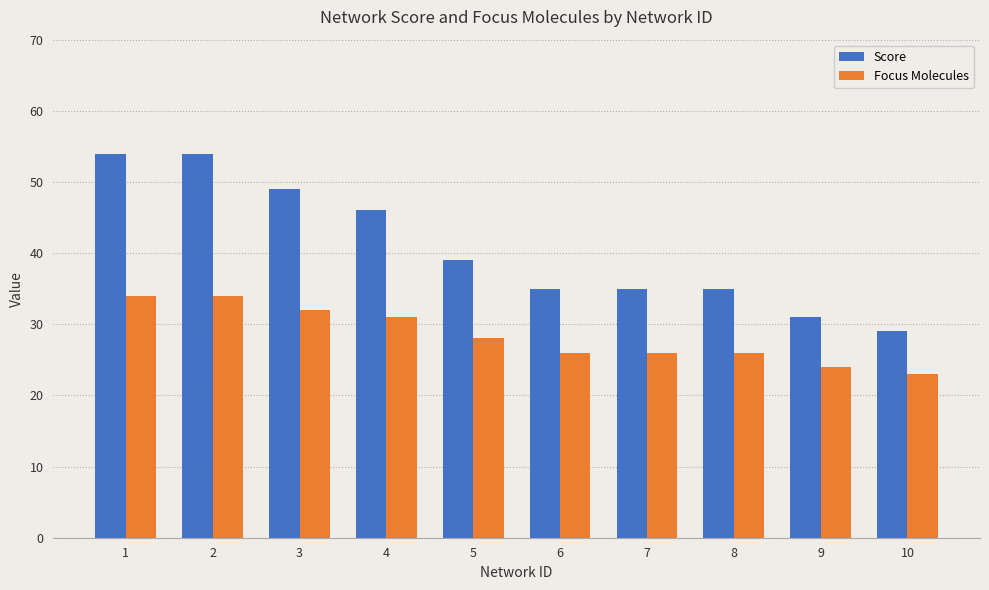

True or false: Focus Molecules has a value of 42 at 8.

False